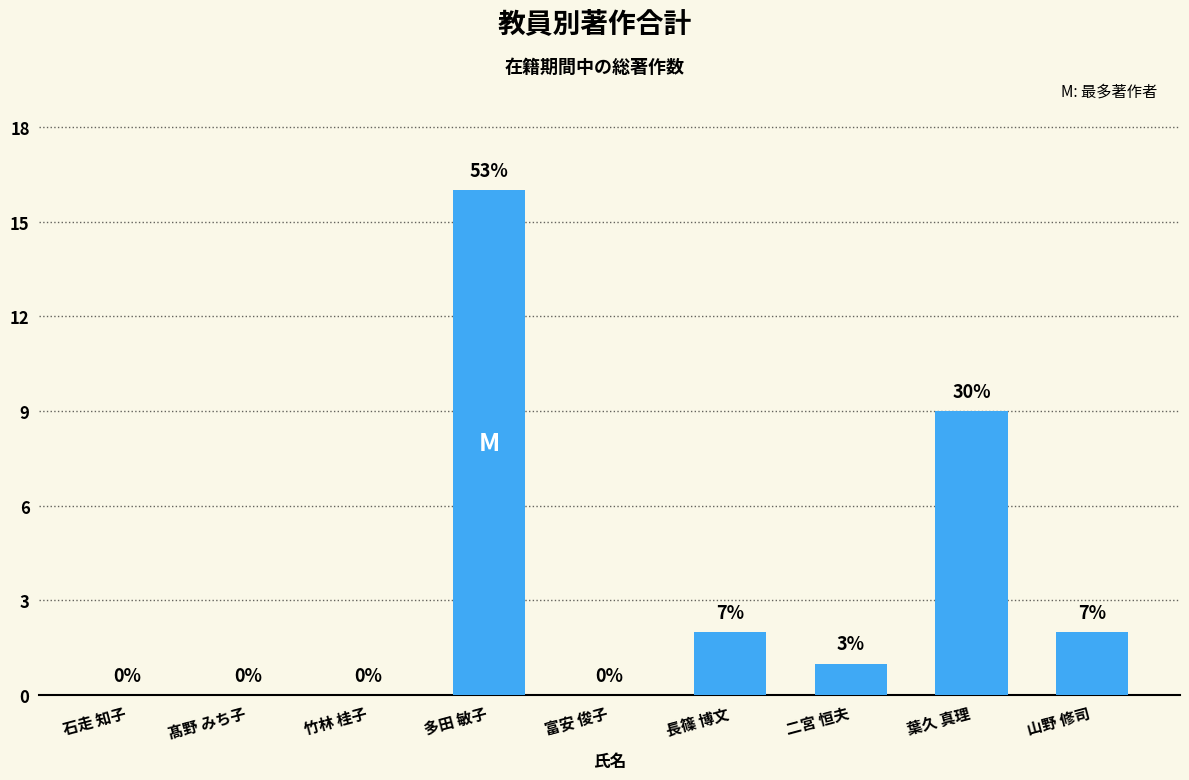

At which label does the data first exceed 1?

多田 敏子